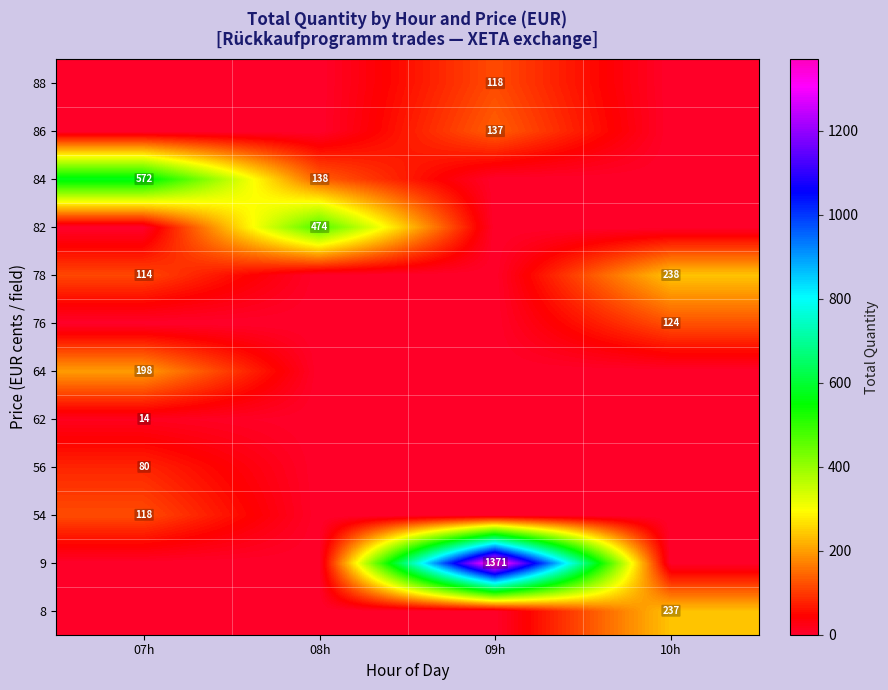

The value of 76 at 10h is 167. True or false?

False